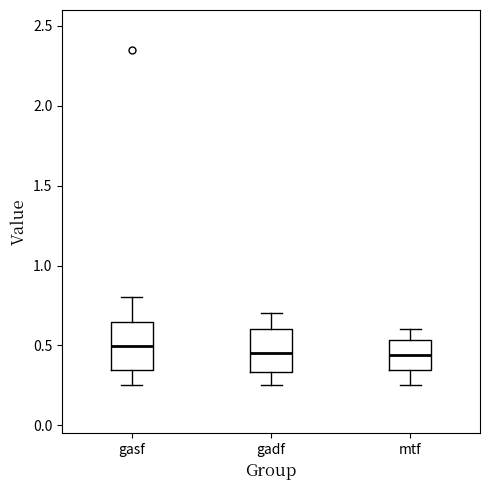

Where does the median line of the box for gasf sit on the y-axis? The values are not printed on the chart, so give them approximately, as read against the axis.

0.50